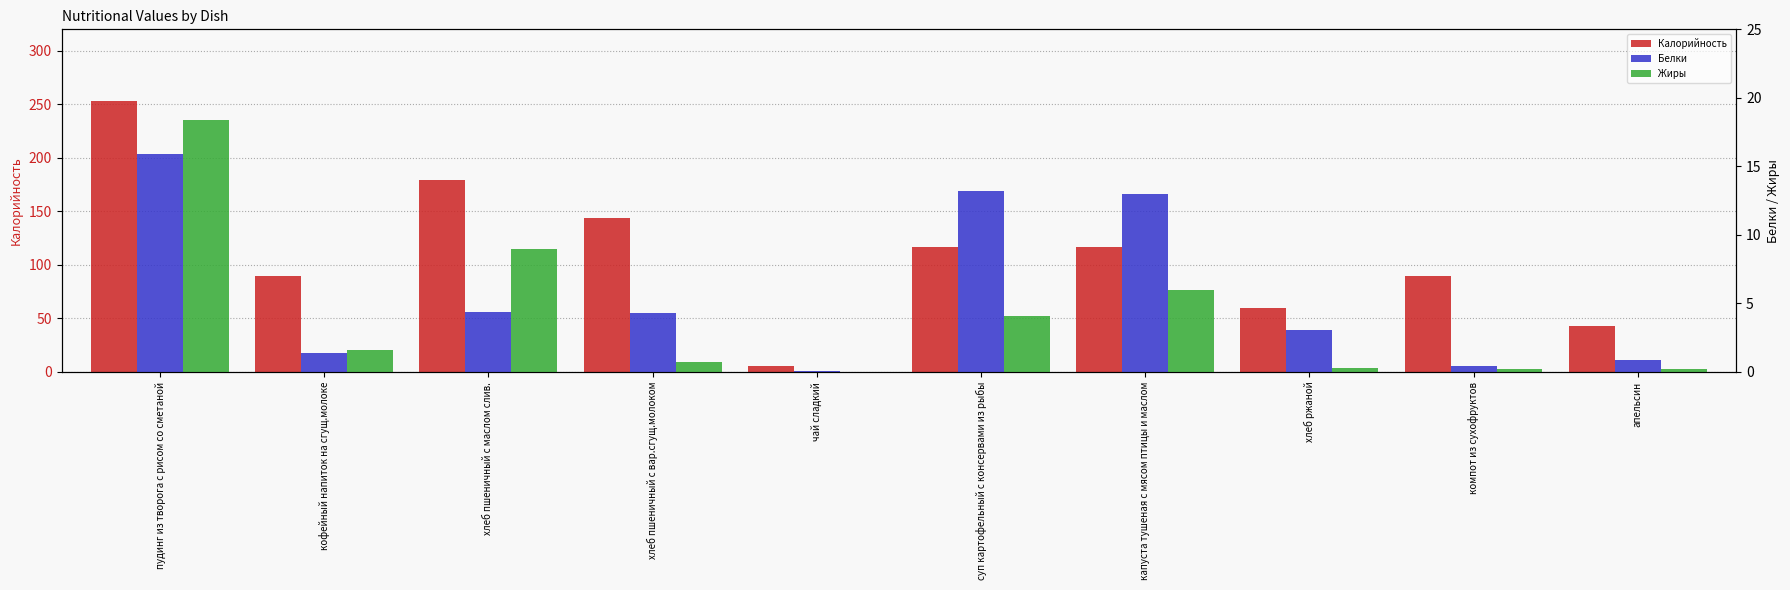

How many bars are there in each group?

3